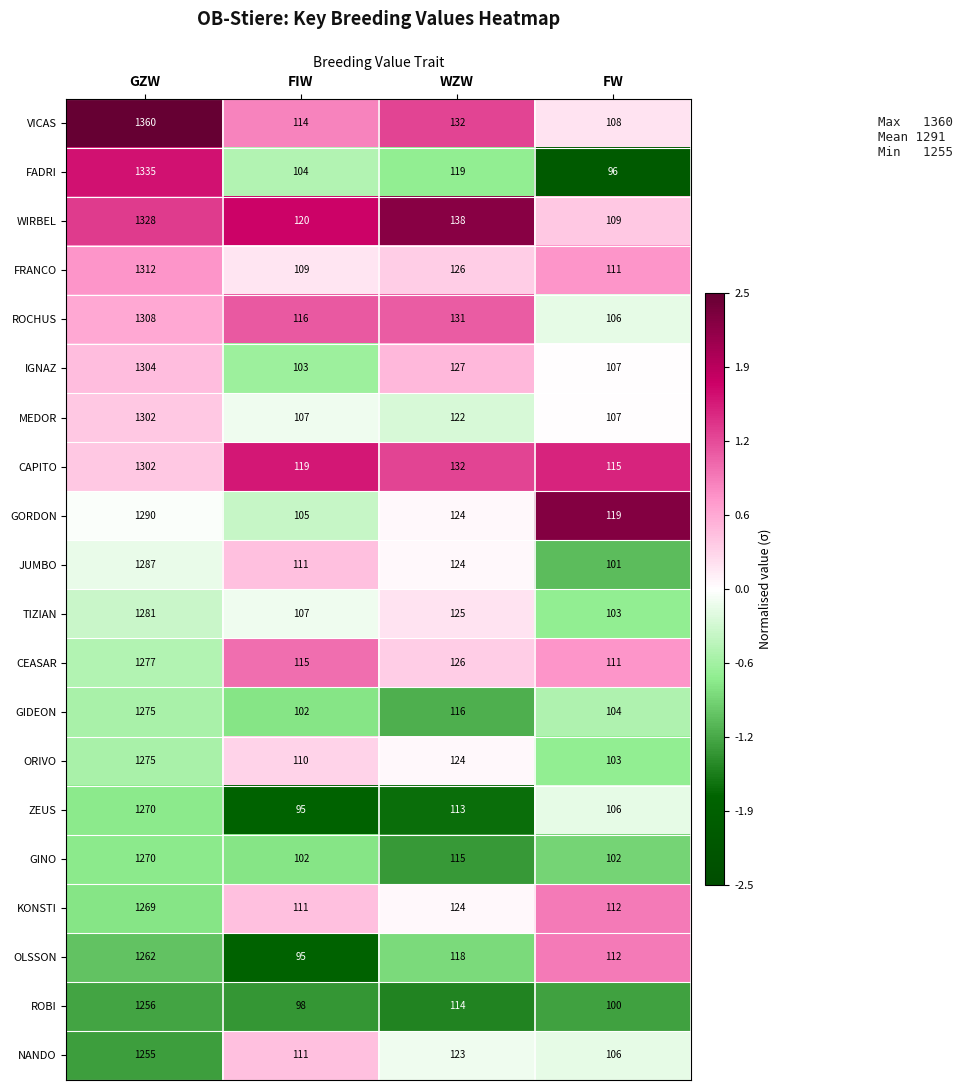

What is the difference between the maximum and minimum values in the CAPITO series?

1187